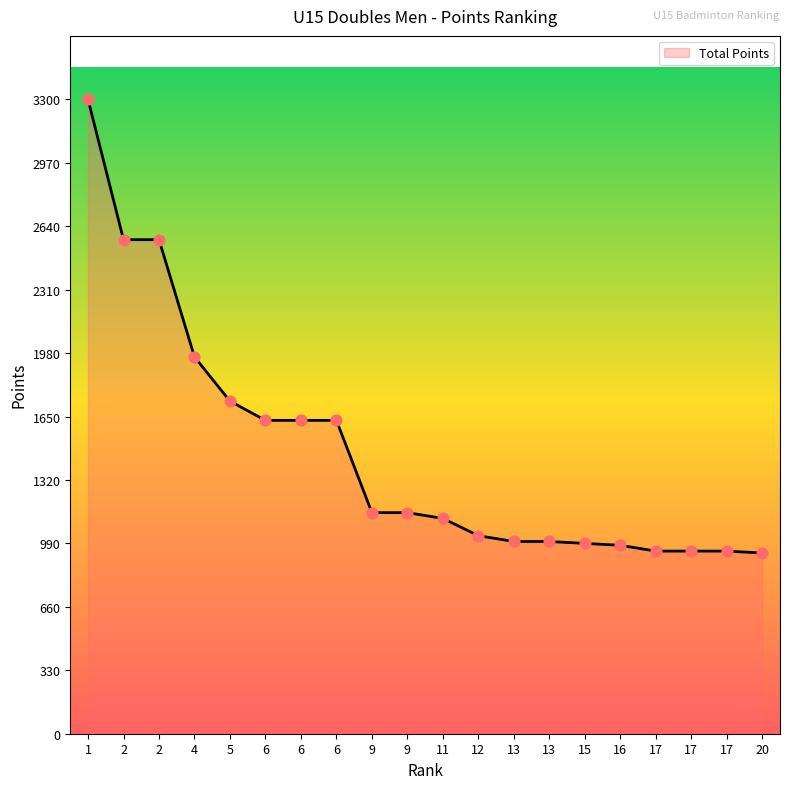

How many lines are shown in the chart?

1